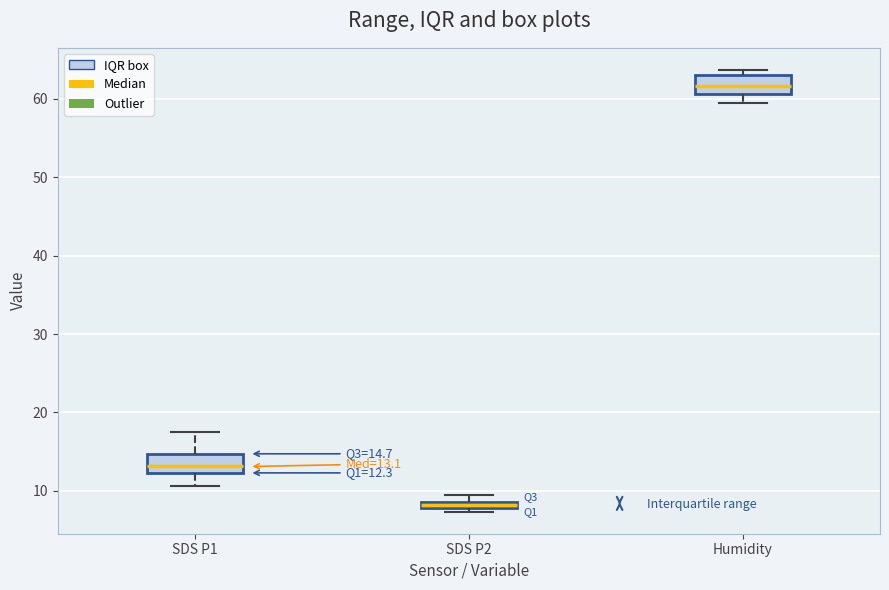

Which box's median line is the highest?

Humidity